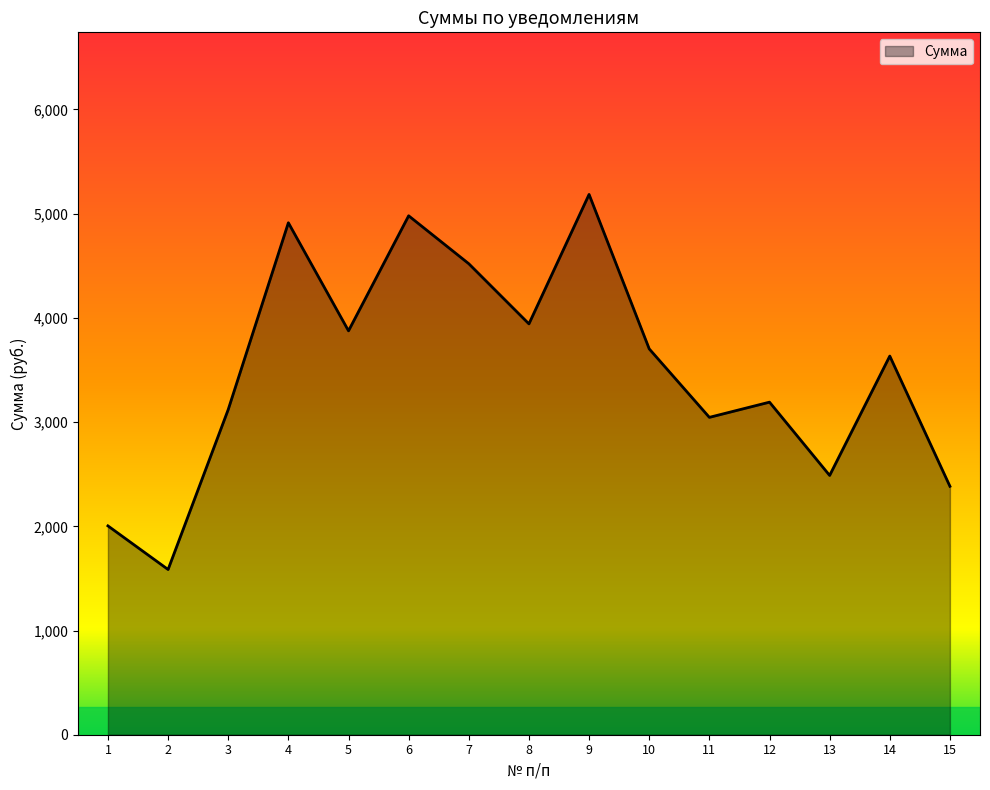

Is it true that the value at 5 is 1368.9?

False